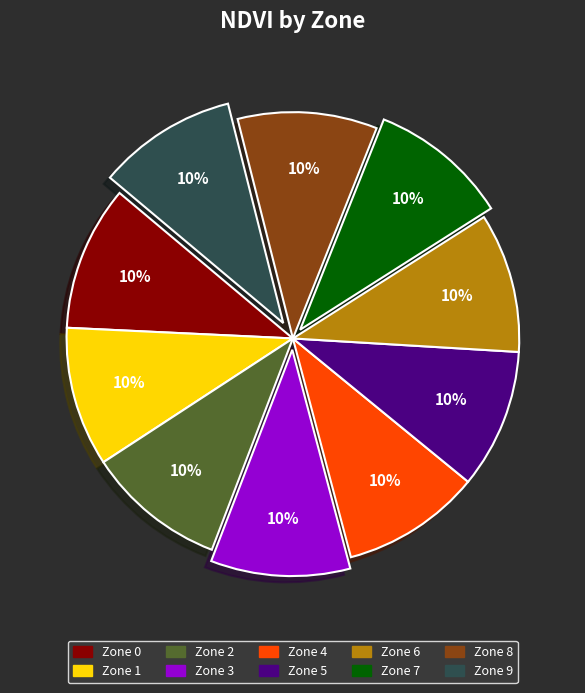

Is the sum of Zone 4 and Zone 5 greater than half?

No